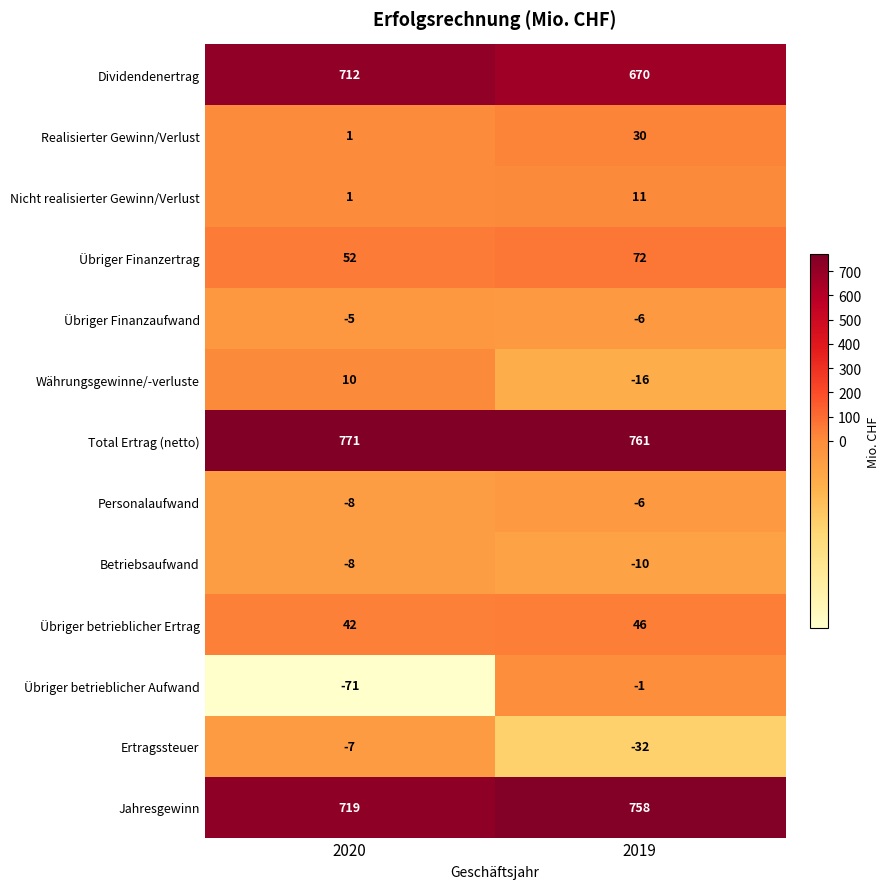

Reading left to right, extract all data points from this chart.

Dividendenertrag: 2020=712	2019=670
Realisierter Gewinn/Verlust: 2020=1	2019=30
Nicht realisierter Gewinn/Verlust: 2020=1	2019=11
Übriger Finanzertrag: 2020=52	2019=72
Übriger Finanzaufwand: 2020=-5	2019=-6
Währungsgewinne/-verluste: 2020=10	2019=-16
Total Ertrag (netto): 2020=771	2019=761
Personalaufwand: 2020=-8	2019=-6
Betriebsaufwand: 2020=-8	2019=-10
Übriger betrieblicher Ertrag: 2020=42	2019=46
Übriger betrieblicher Aufwand: 2020=-71	2019=-1
Ertragssteuer: 2020=-7	2019=-32
Jahresgewinn: 2020=719	2019=758